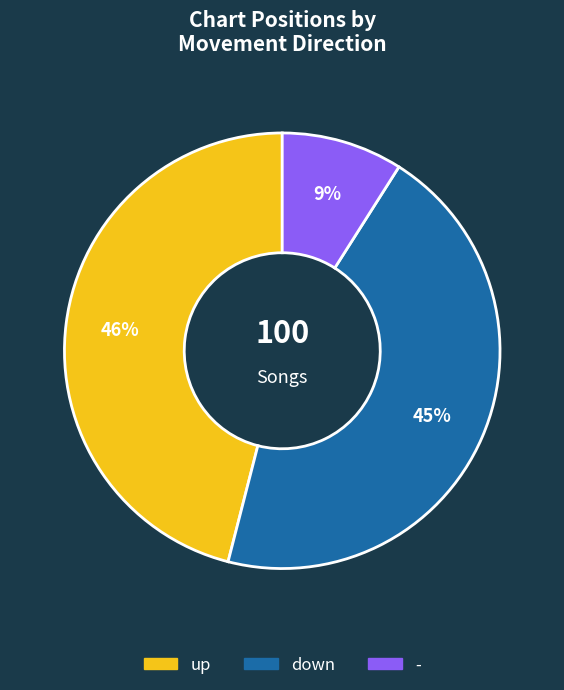

To the nearest percent, what is the average slice percentage?

33%